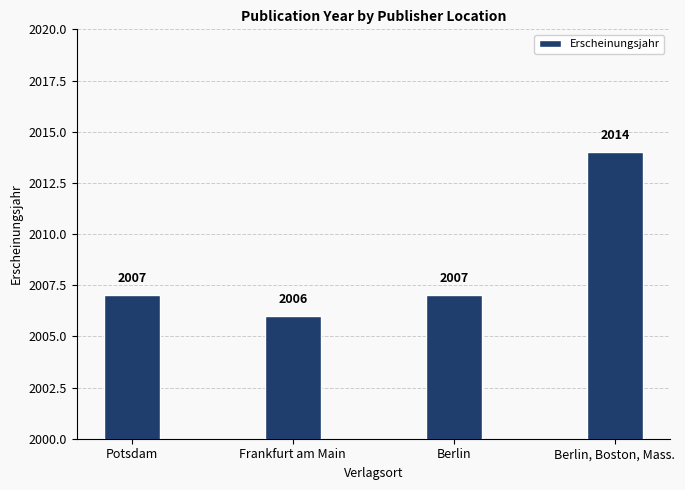

What is the change in value from Potsdam to Frankfurt am Main?

-1